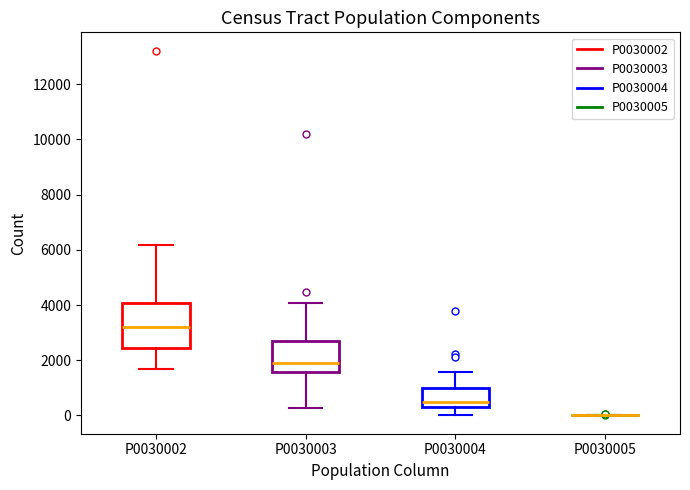

Reading left to right, read every box against the y-axis: the position of its median line, the range the box covers, and the ends of its whiskers. The values are not printed on the chart, so give them approximately, as read against the axis.

P0030002: median 3200, box 2400 to 4000, whiskers 1600 to 6200
P0030003: median 2000, box 1600 to 2800, whiskers 200 to 4000
P0030004: median 400 (just above the box's lower edge), box 400 to 1000, whiskers 0 to 1600
P0030005: box collapsed to a line at 0, whiskers 0 to 0